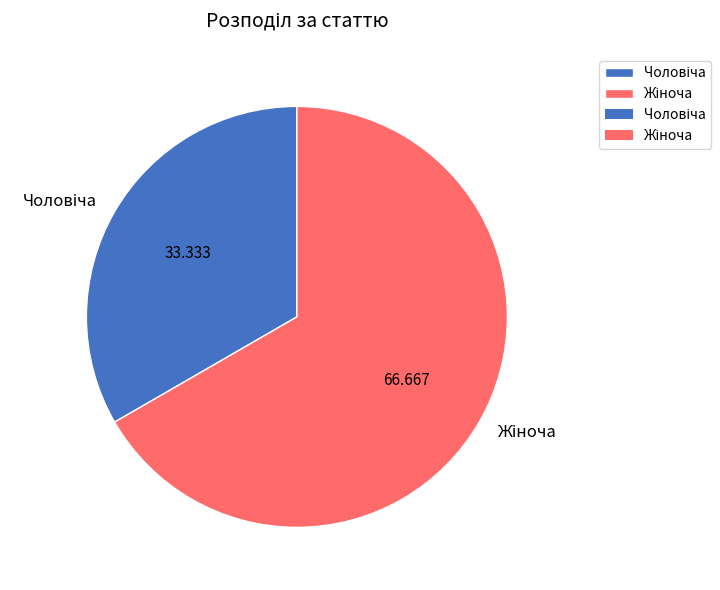

Does any single category account for the majority?

Yes